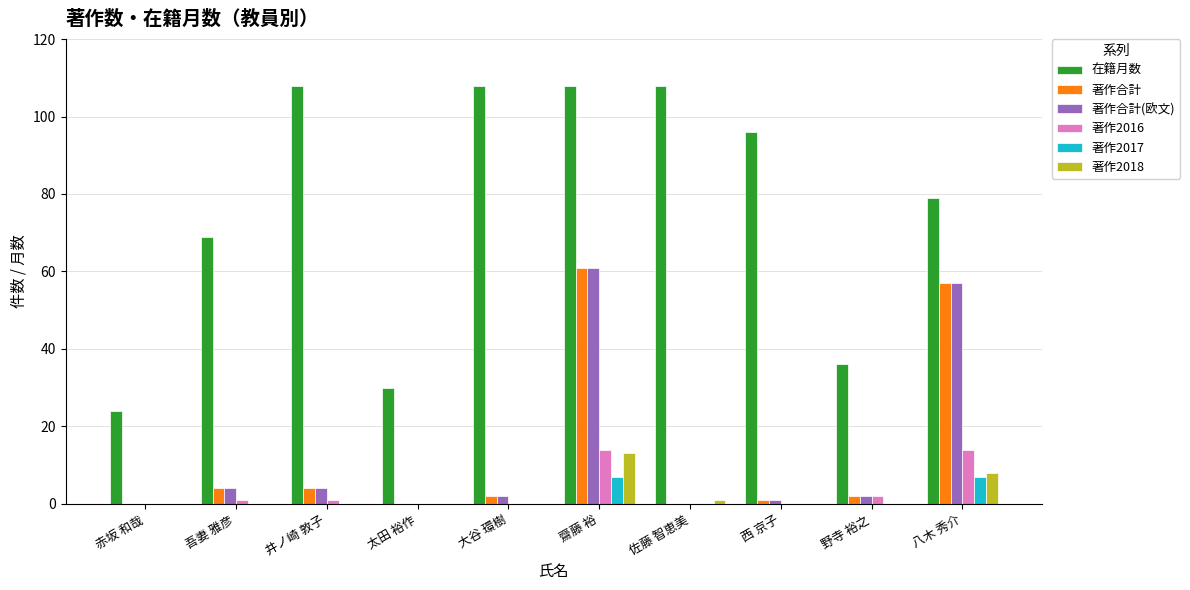

How many groups of bars are there?

10